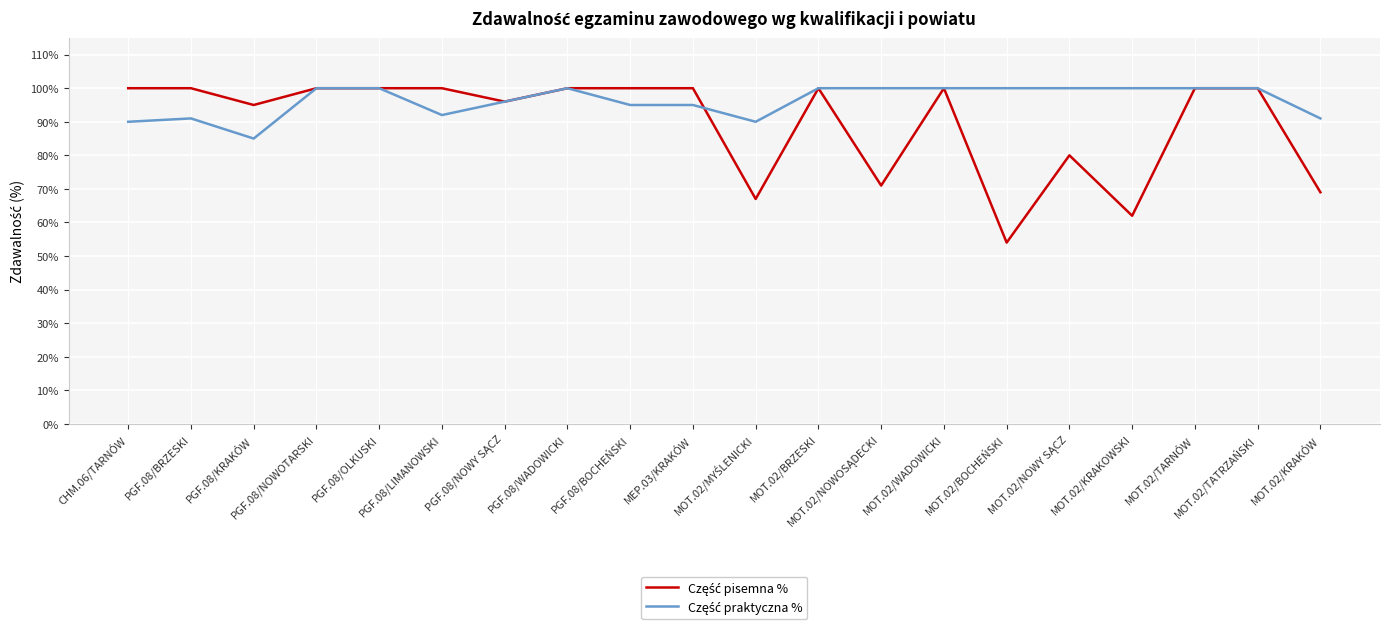

What is the greatest value displayed?

100